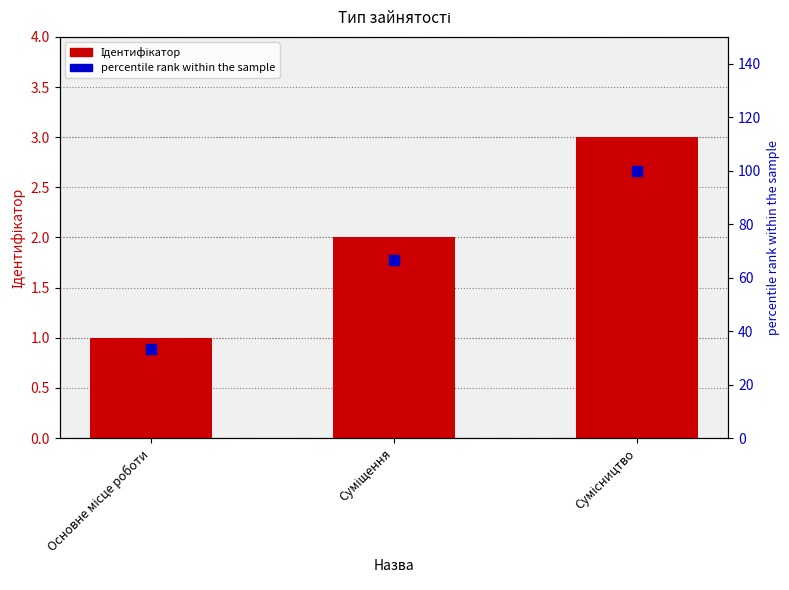

At which category is the sum across all series the highest?

Сумісництво